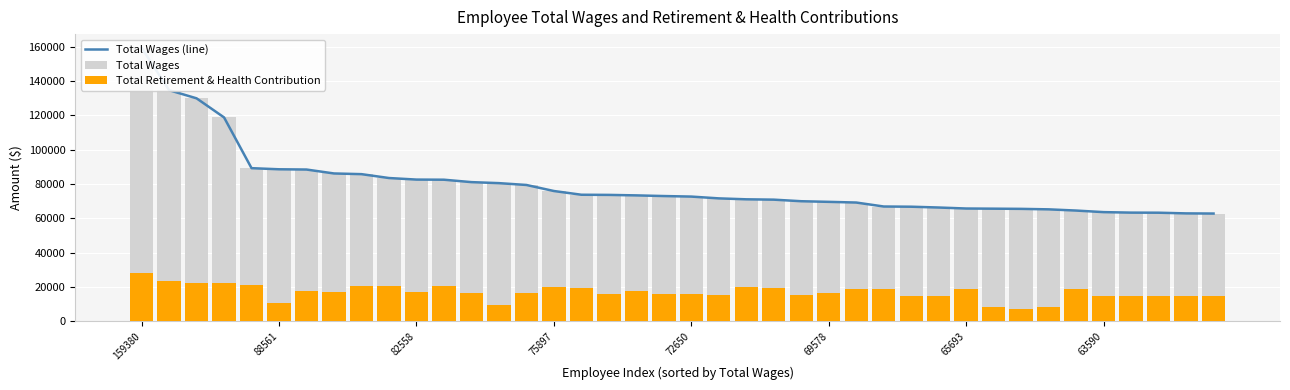

What is the sum of all Total Wages (line) values?

3176853